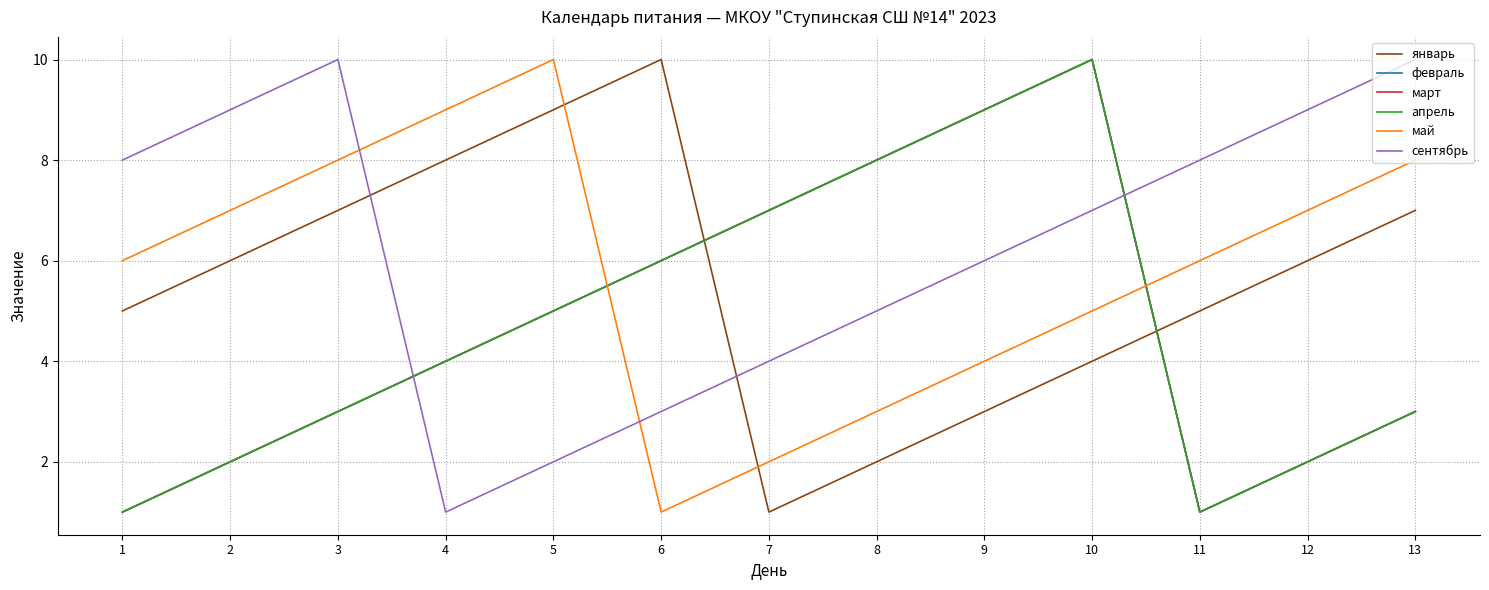

What is the sum of the январь values at 9 and 7?

4